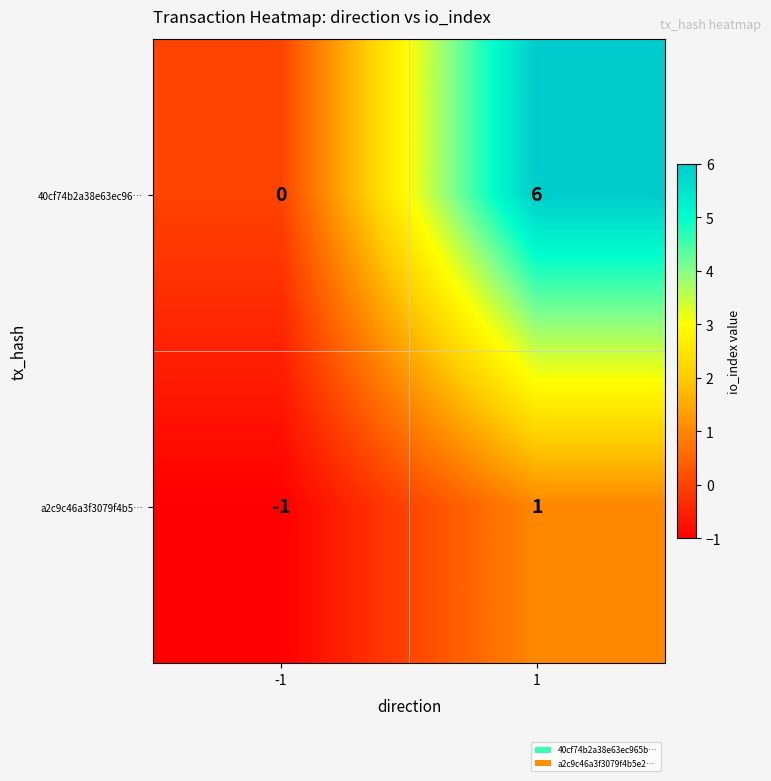

What is the greatest value displayed?

6